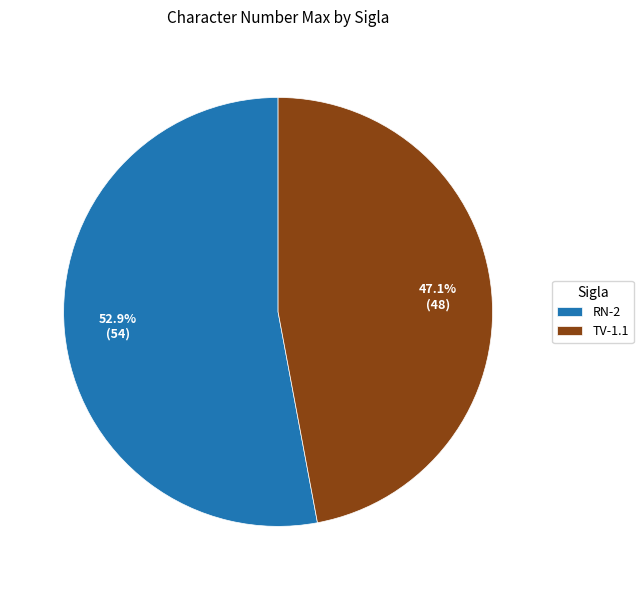

To the nearest percent, what is the average slice percentage?

50%